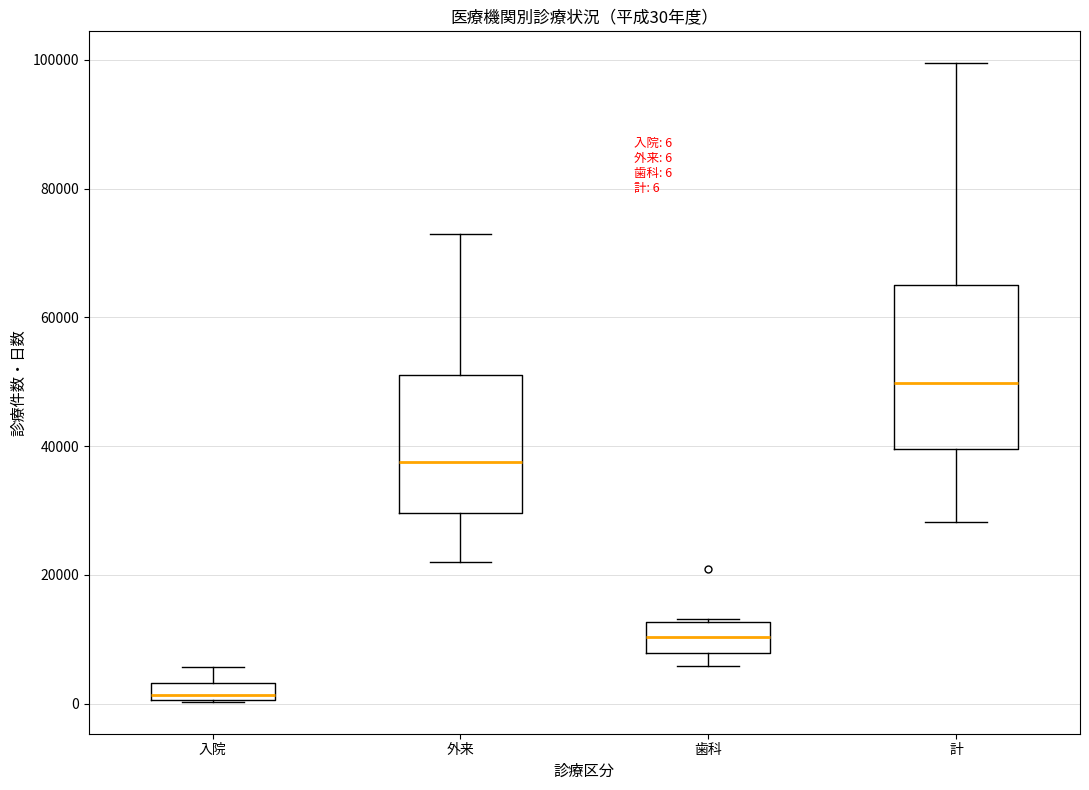

Which box's median line is the lowest?

入院